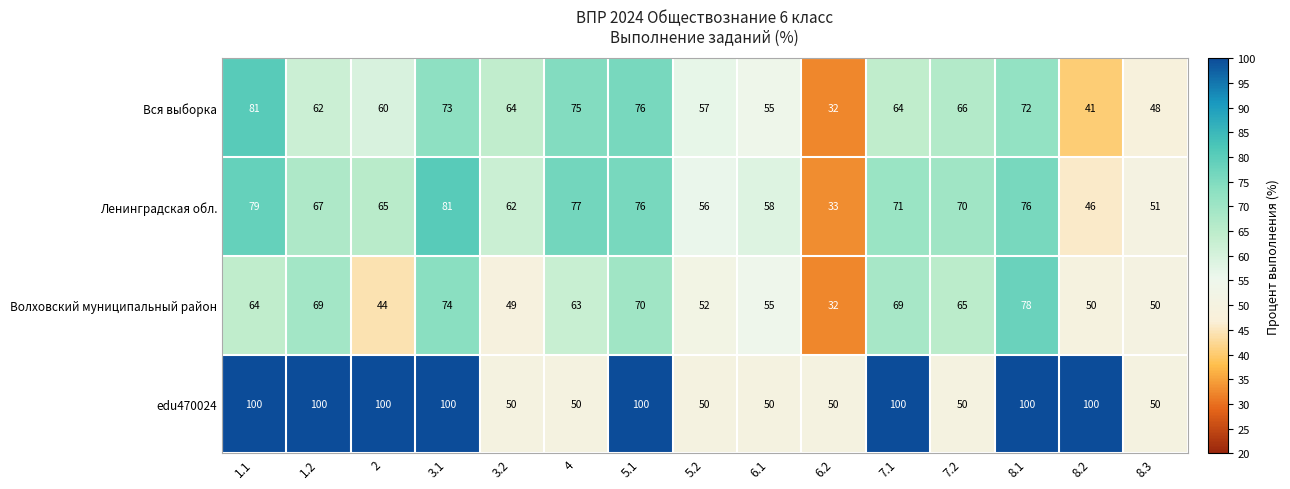

Which series has the widest spread of values?

edu470024